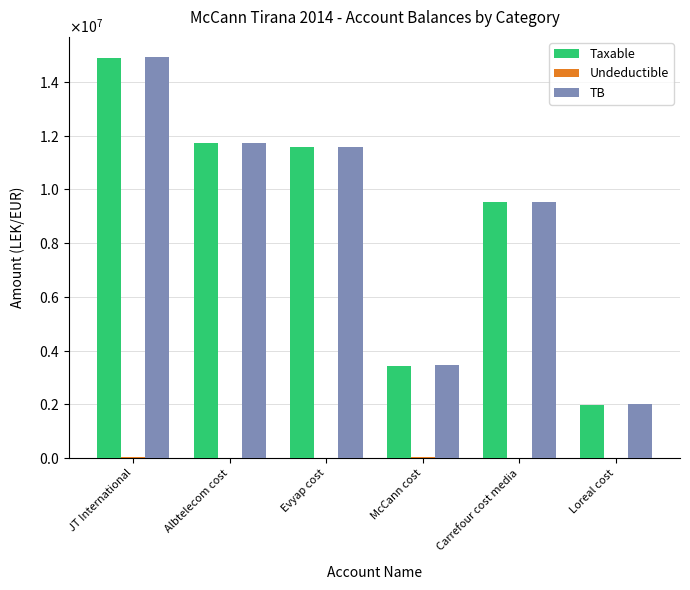

List the series in order of their peak value, highest first.

TB, Taxable, Undeductible